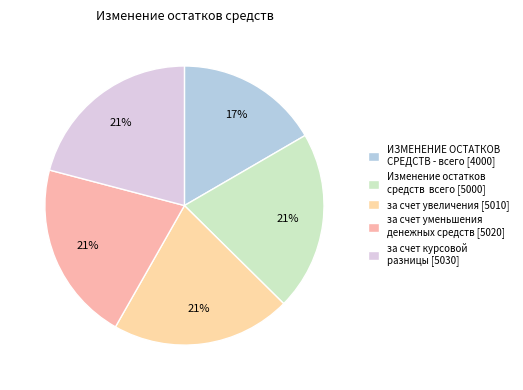

How many slices are in this pie chart?

5